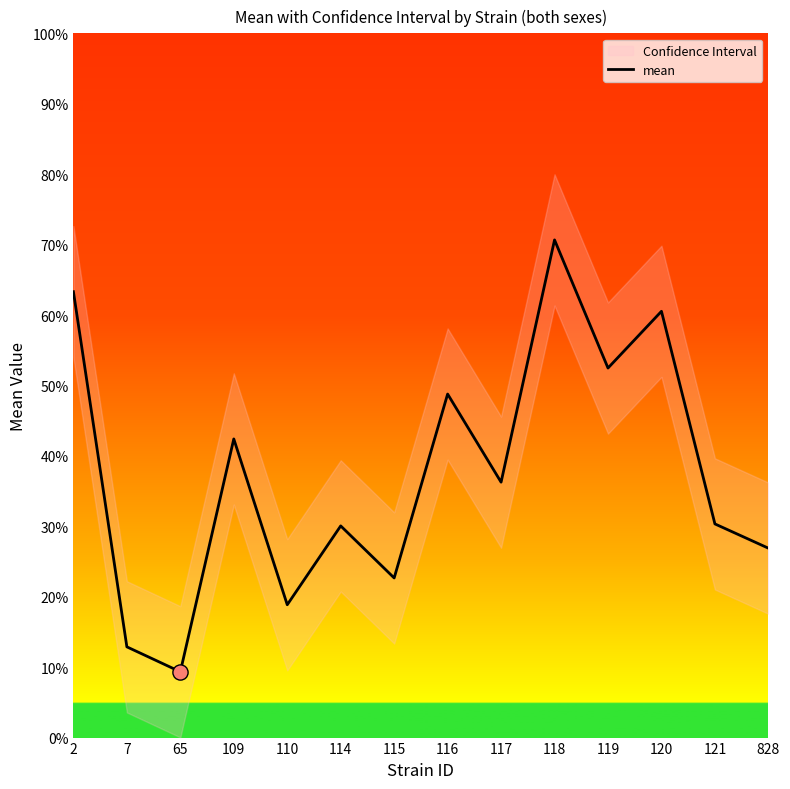

What is the change in value from 115 to 828?

+4.2